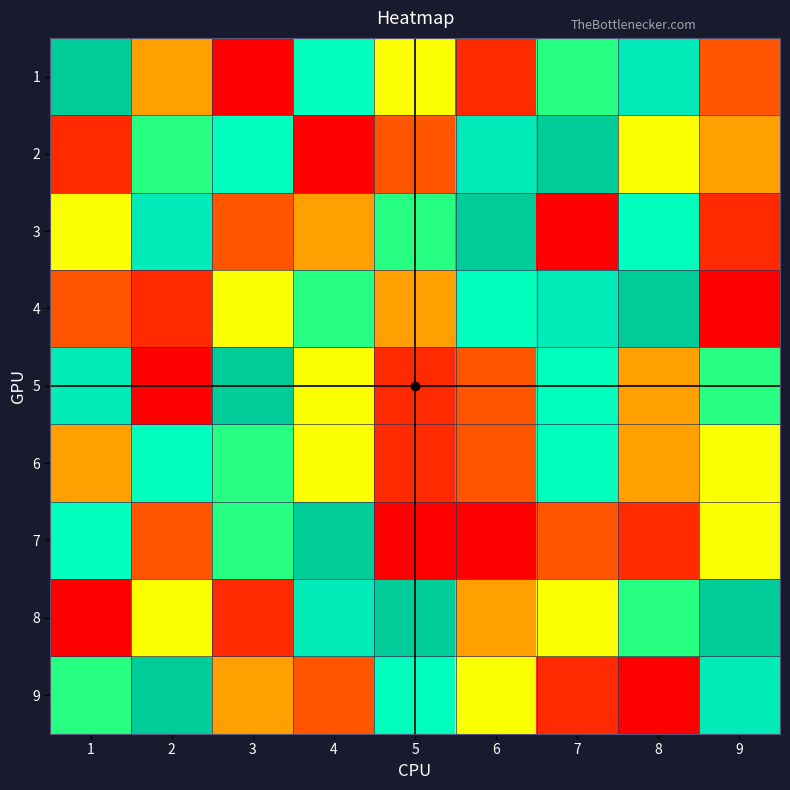

Reading left to right, extract all data points from this chart.

1: 9	4	1	7	5	2	6	8	3
2: 2	6	7	1	3	8	9	5	4
3: 5	8	3	4	6	9	1	7	2
4: 3	2	5	6	4	7	8	9	1
5: 8	1	9	5	2	3	7	4	6
6: 4	7	6	5	2	3	7	4	5
7: 7	3	6	9	1	1	3	2	5
8: 1	5	2	8	9	4	5	6	9
9: 6	9	4	3	7	5	2	1	8